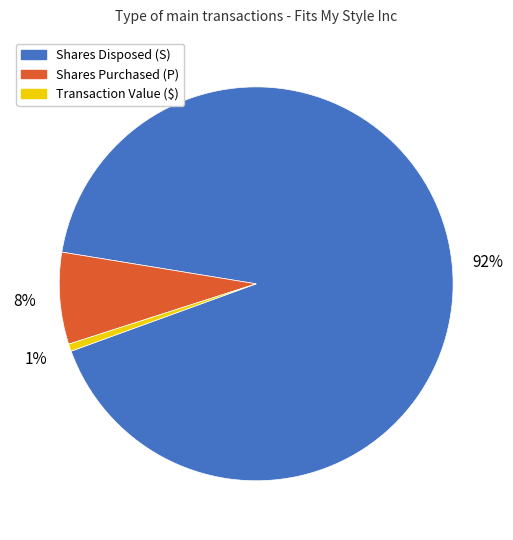

To the nearest percent, what is the average slice percentage?

33%